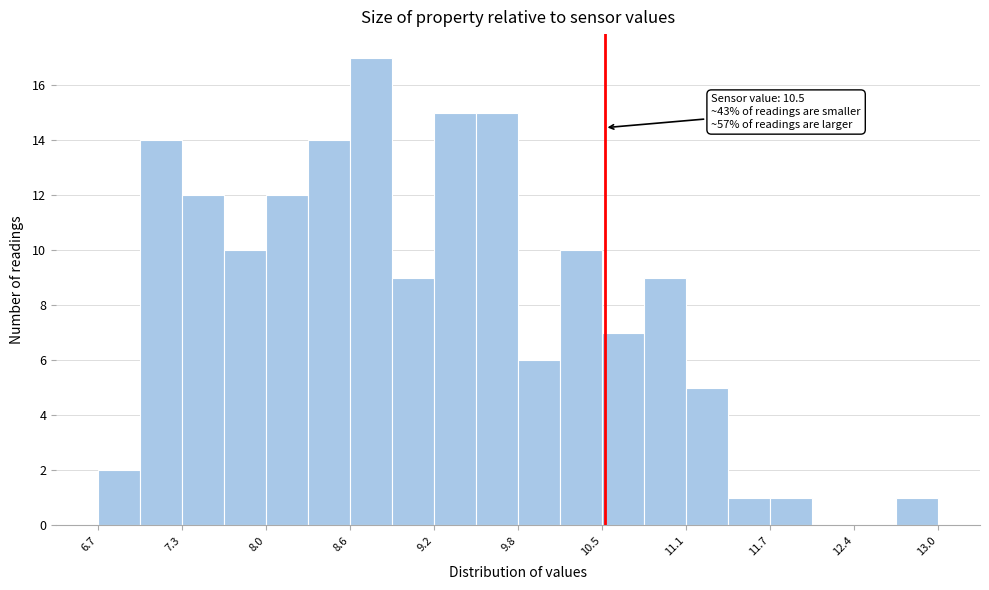

Read against the x-axis, roughly where is the centre of the tallest bar?

8.7